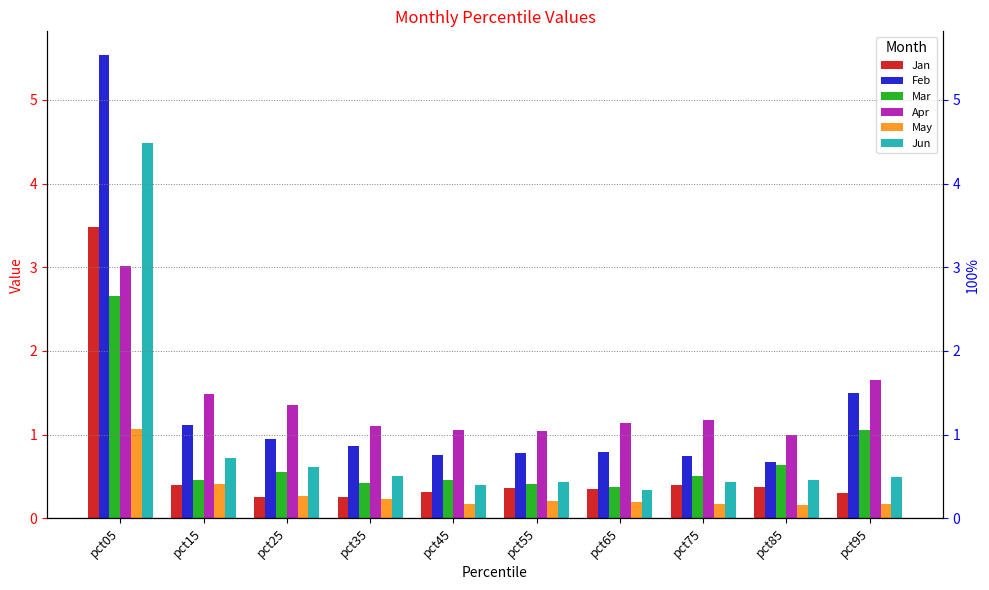

What is the difference between the second highest and second lowest values in the Mar series?

0.7